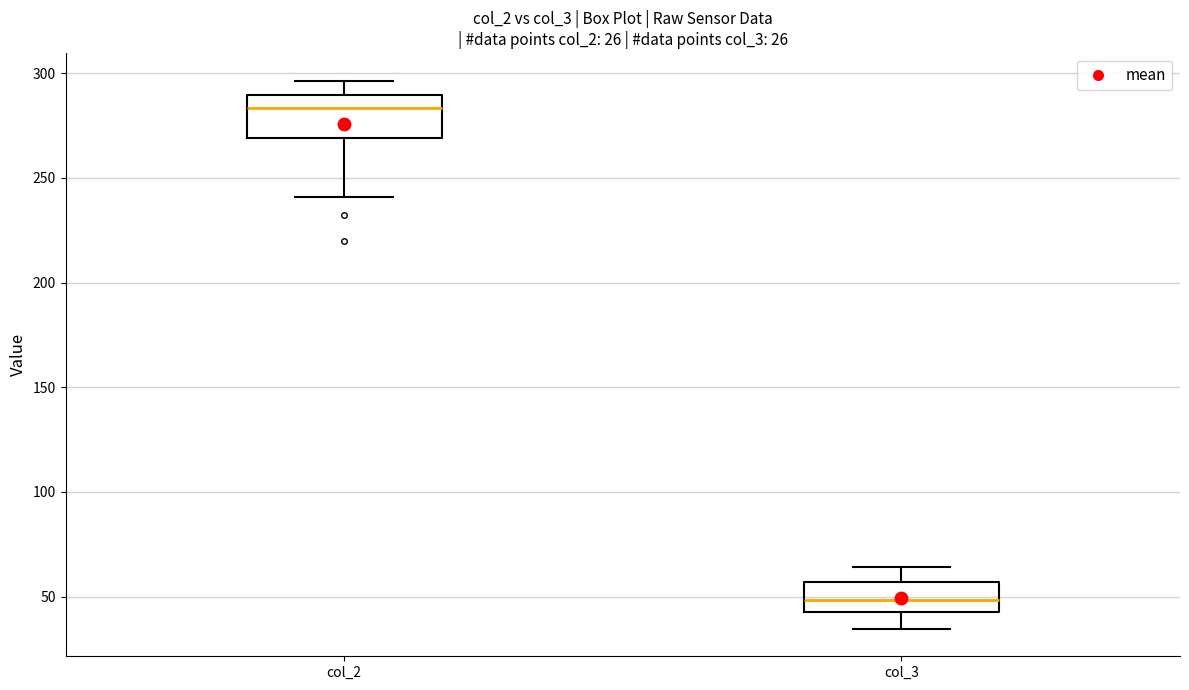

Which box's median line is the lowest?

col_3